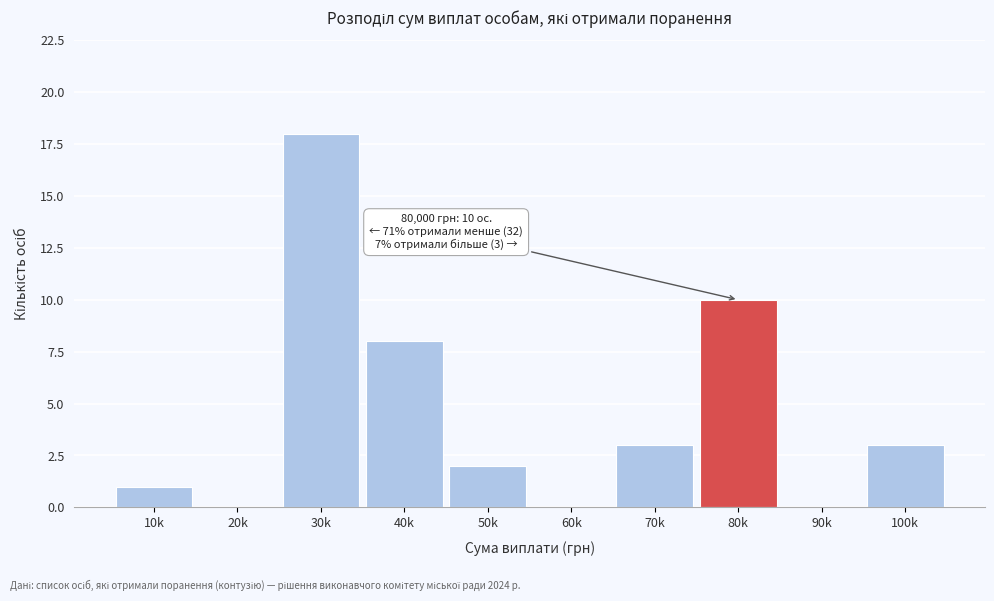

Reading left to right, what are all the values shown in this chart?

10k=1	20k=0	30k=18	40k=8	50k=2	60k=0	70k=3	80k=10	90k=0	100k=3